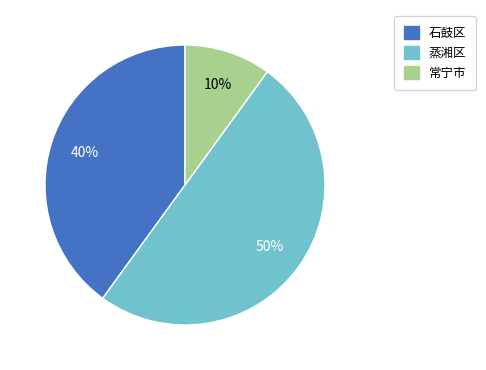

What is the ratio of the value at 石鼓区 to the value at 常宁市?

4.0